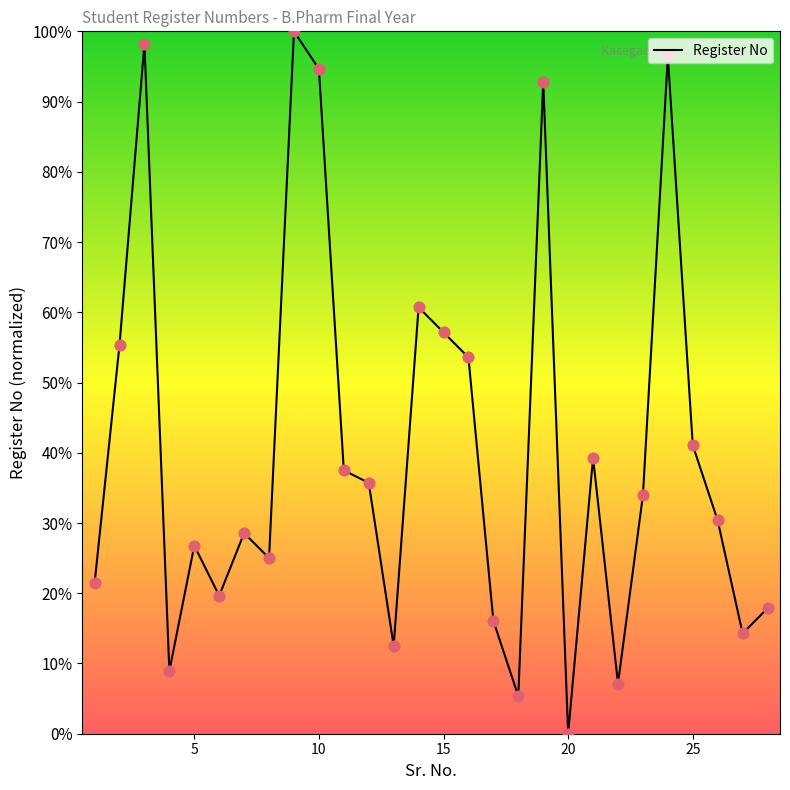

What is the maximum value shown in the chart?

100.0